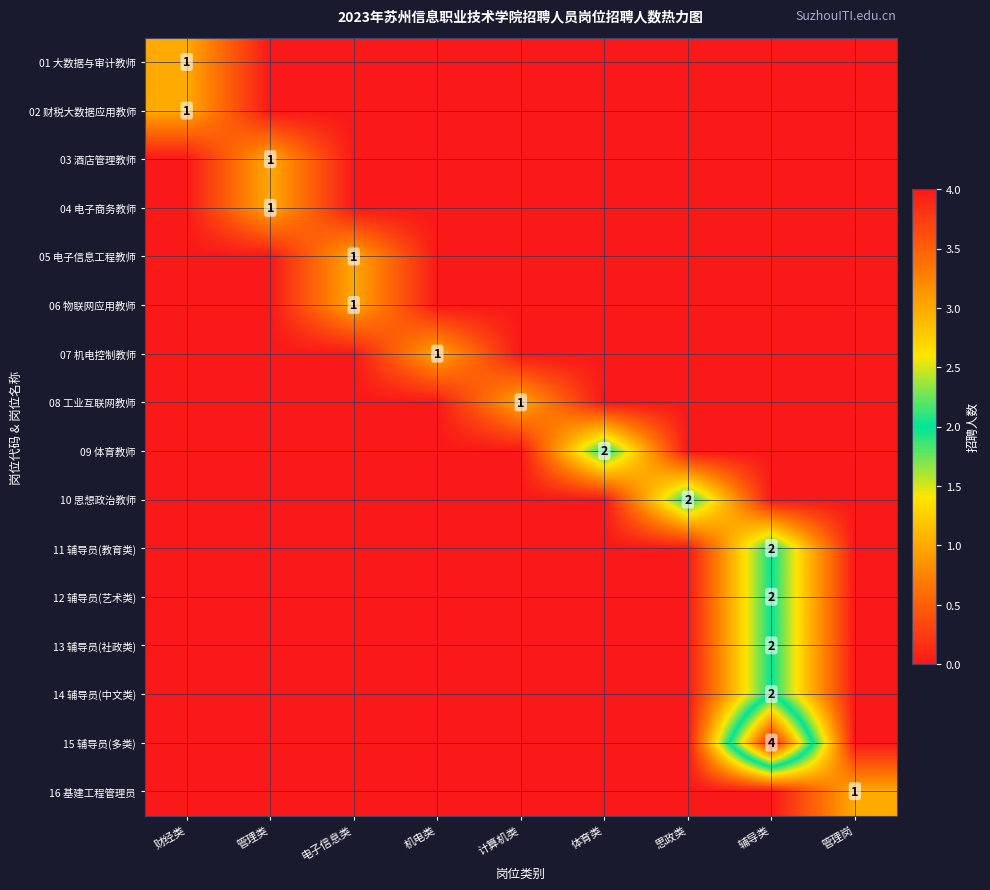

The value of 01 大数据与审计教师 at 财经类 is 1. True or false?

True